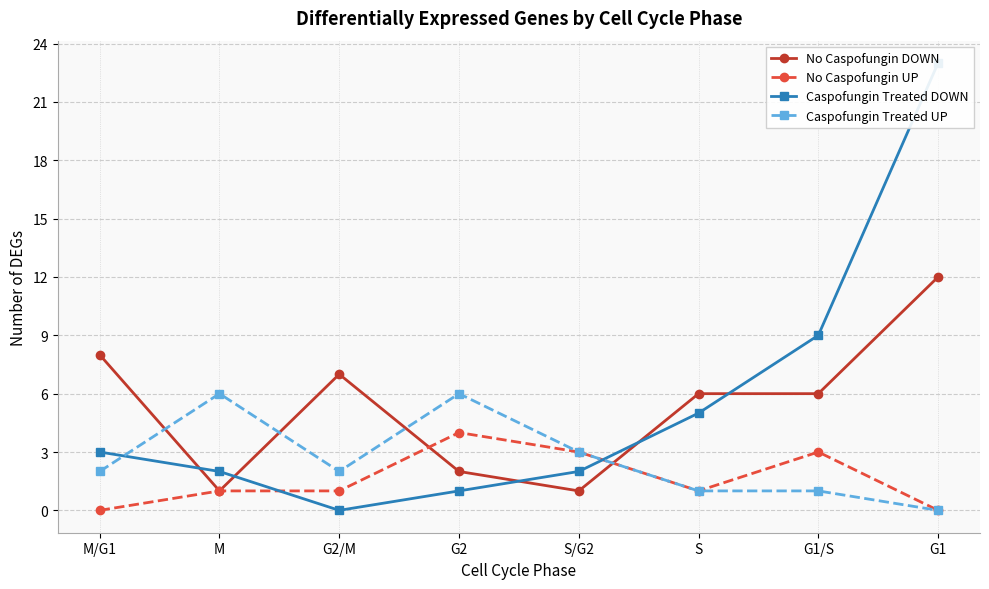

The value of Caspofungin Treated DOWN at G2 is 0. True or false?

False